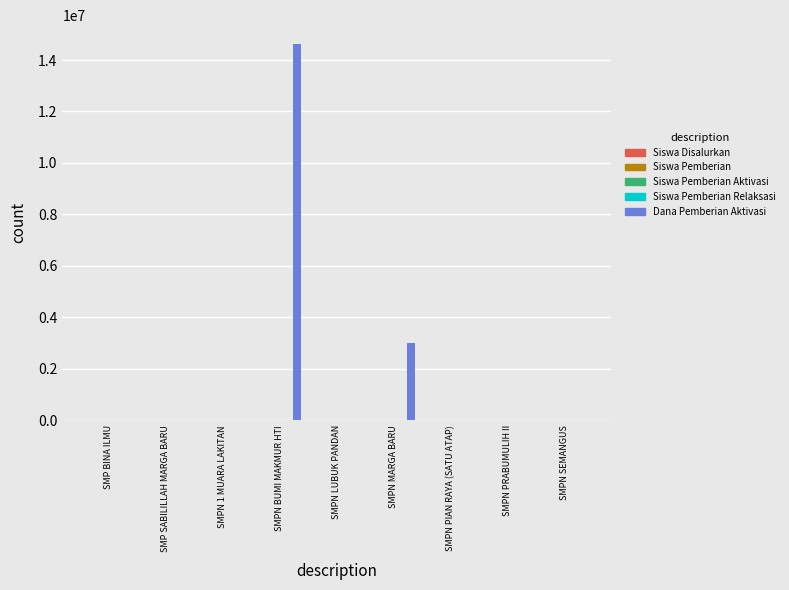

Which series changed the most between SMP BINA ILMU and SMPN MARGA BARU?

Dana Pemberian Aktivasi